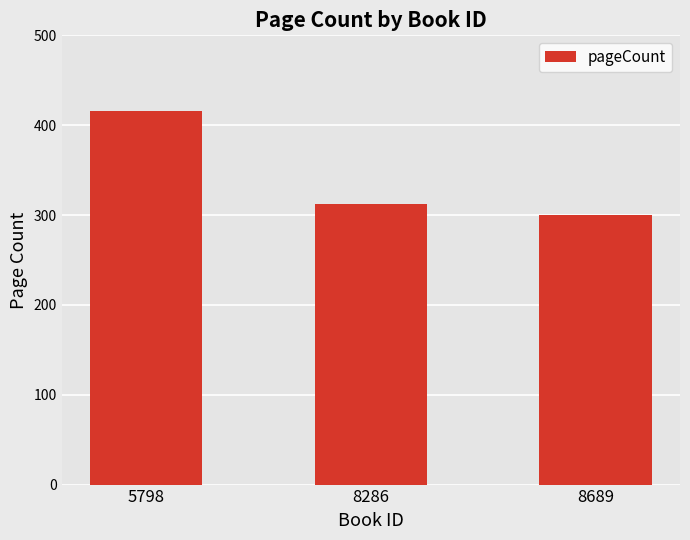

What is the difference between the second highest and minimum values?

12